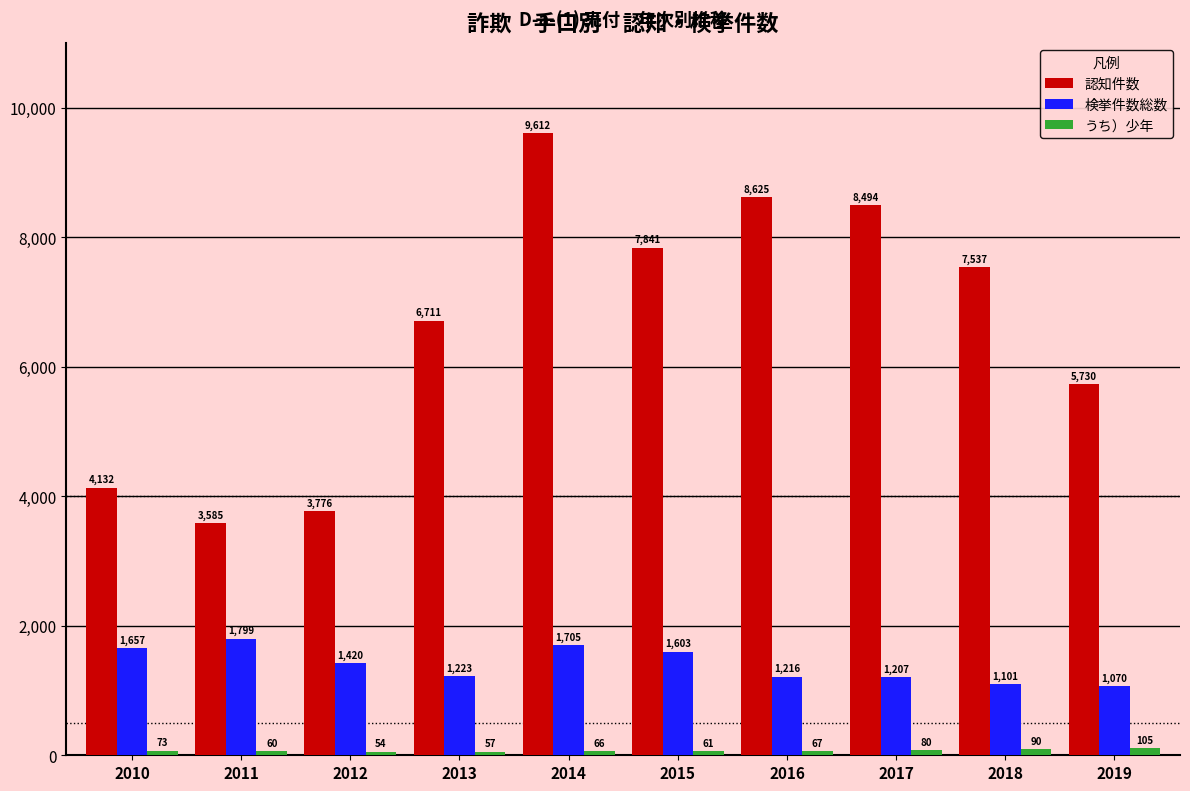

Which series has the largest total across all categories?

認知件数